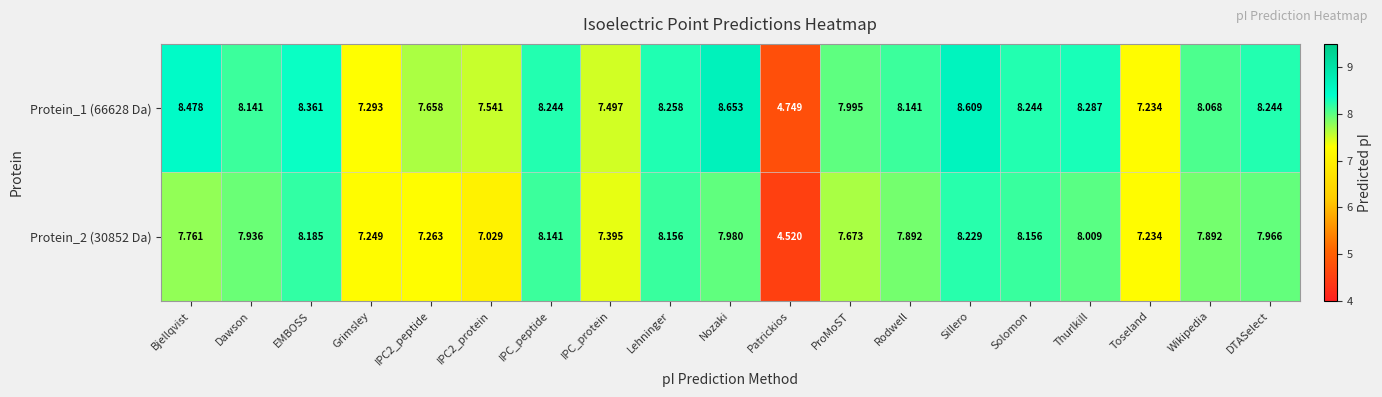

Count the number of categories in the chart.

19